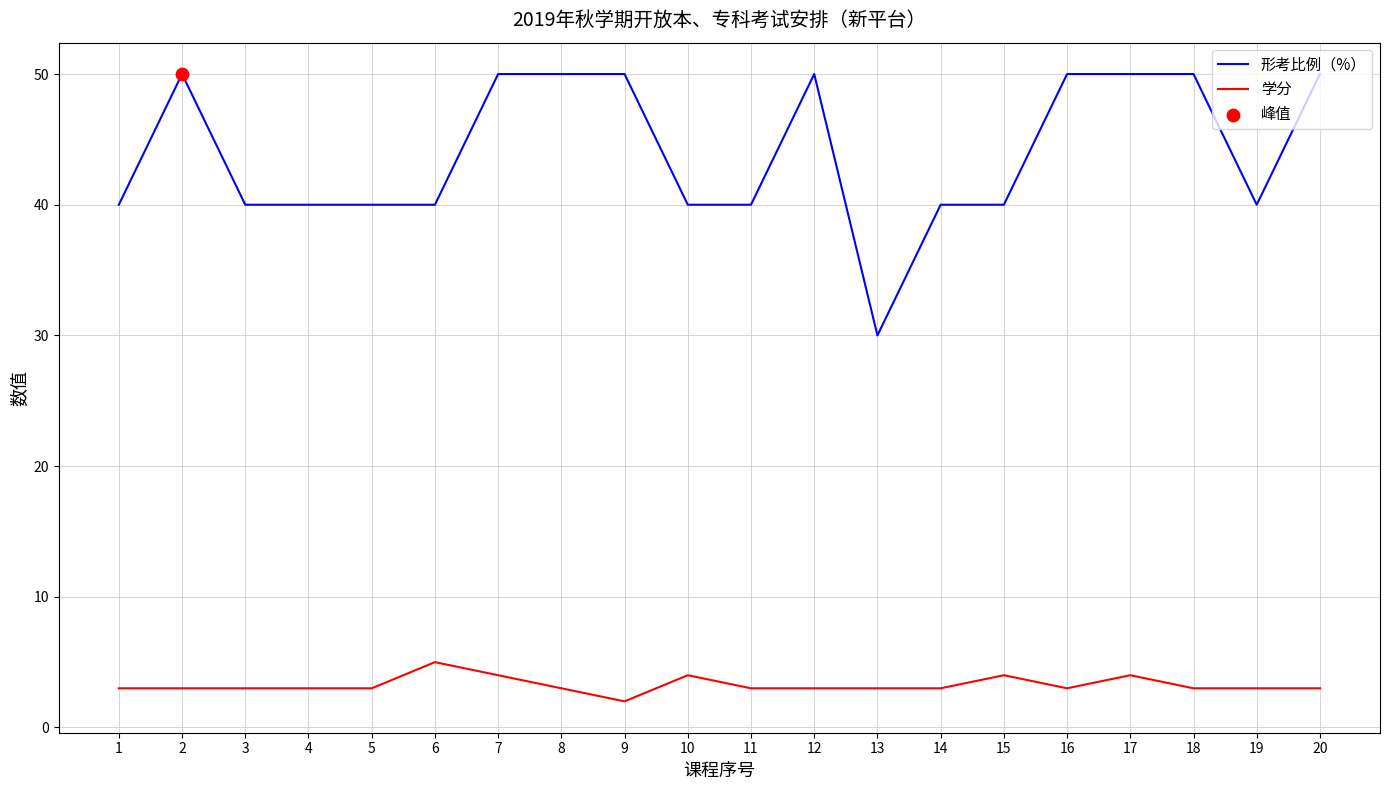

Which series has the widest spread of values?

形考比例（%）